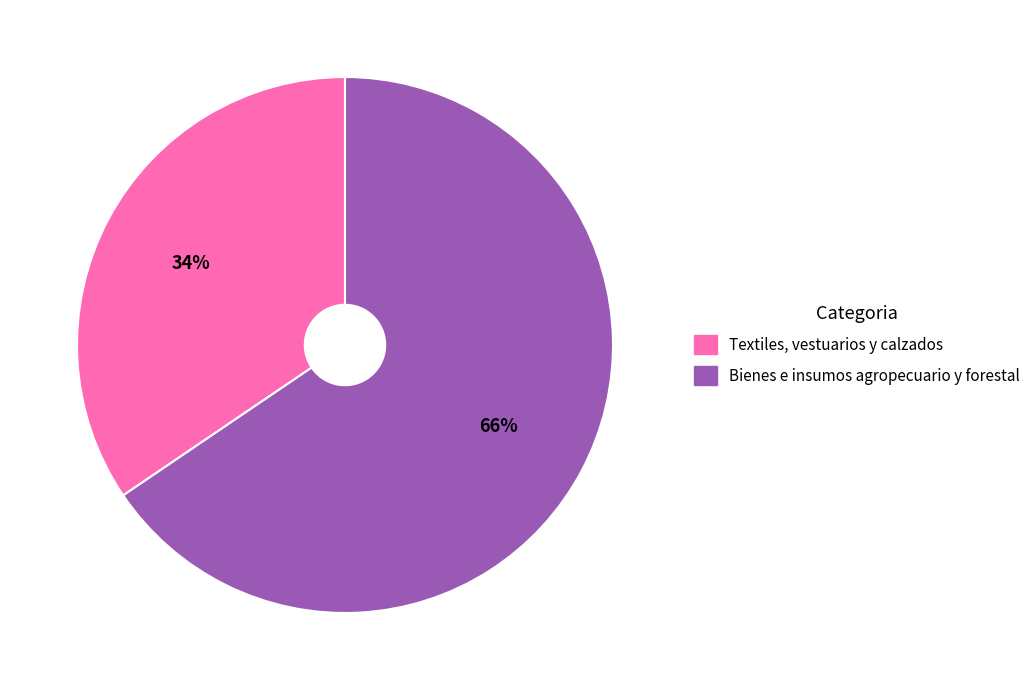

To the nearest percent, what is the average slice percentage?

50%